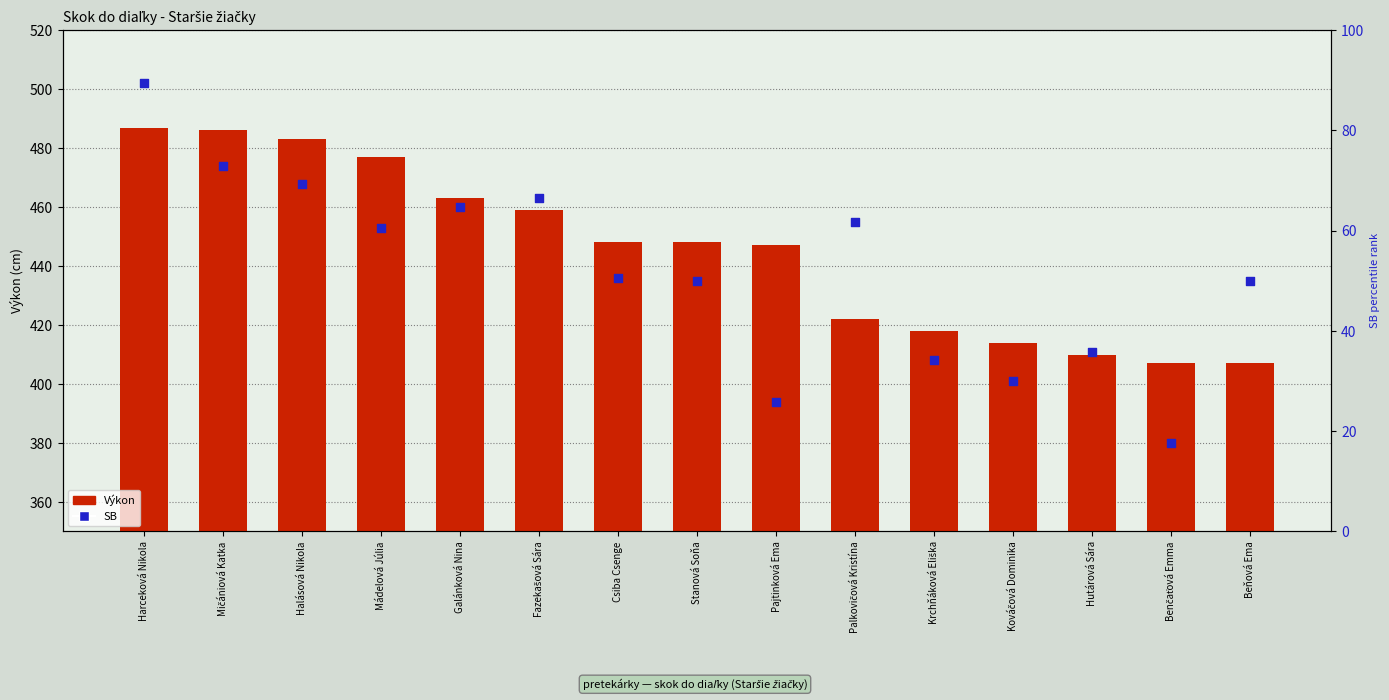

At which category is the sum across all series the highest?

Harceková Nikola